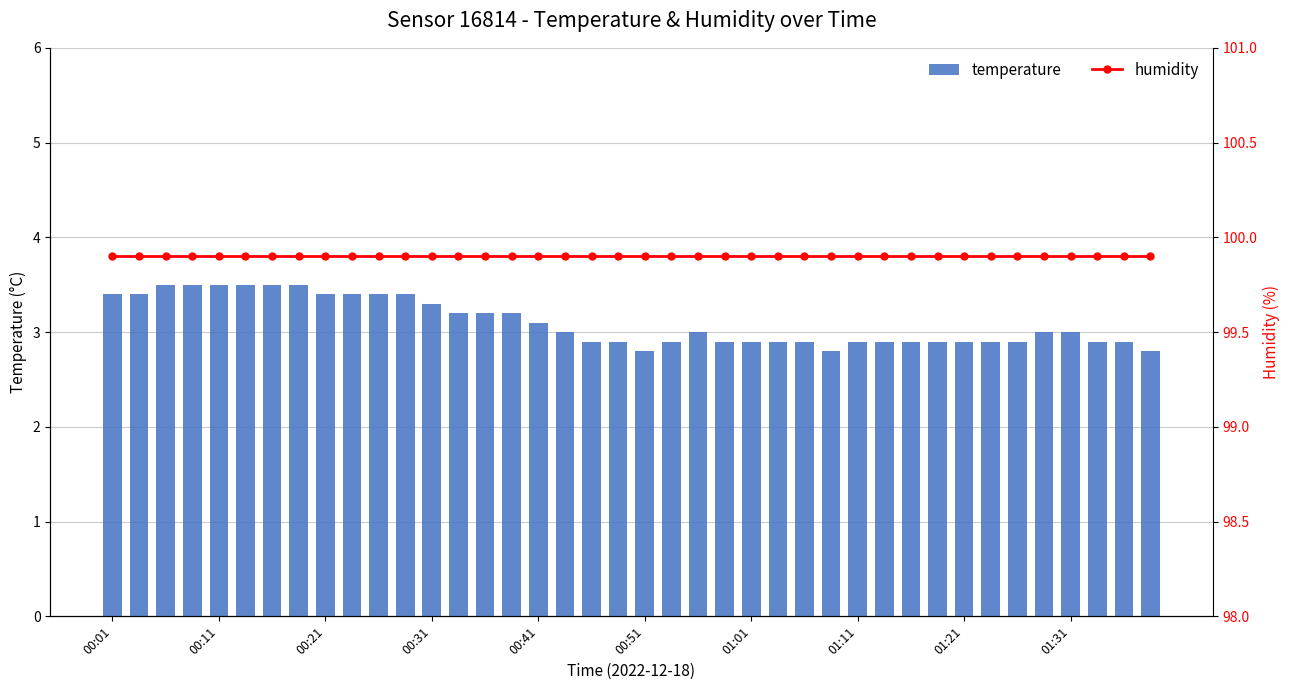

How many bars are there in each group?

2